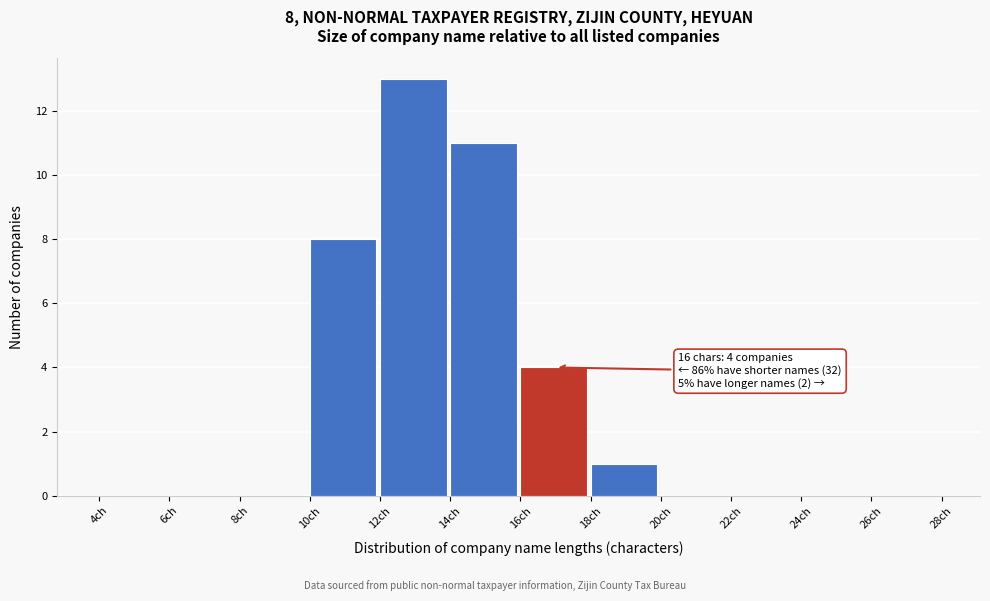

Which range on the x-axis has the tallest bar?

12 to 14